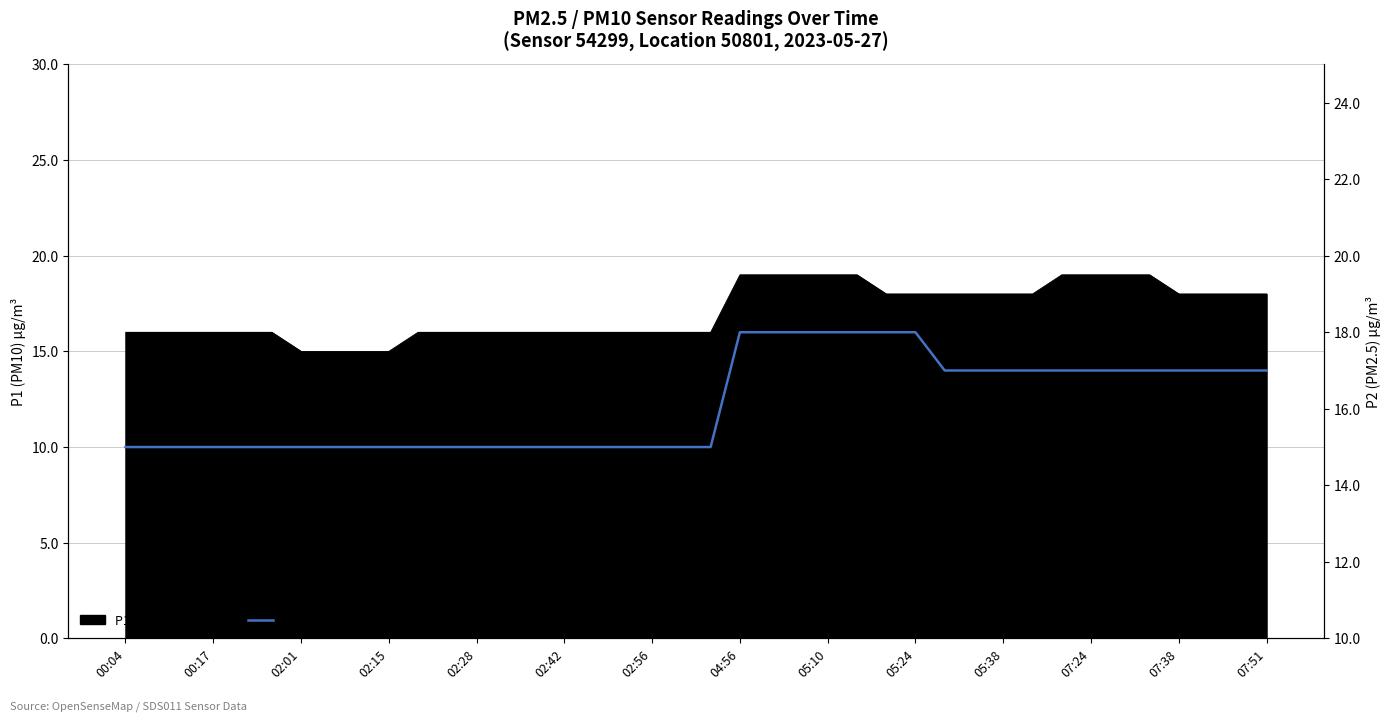

True or false: there are more than 1 points higher than both neighbors.

False